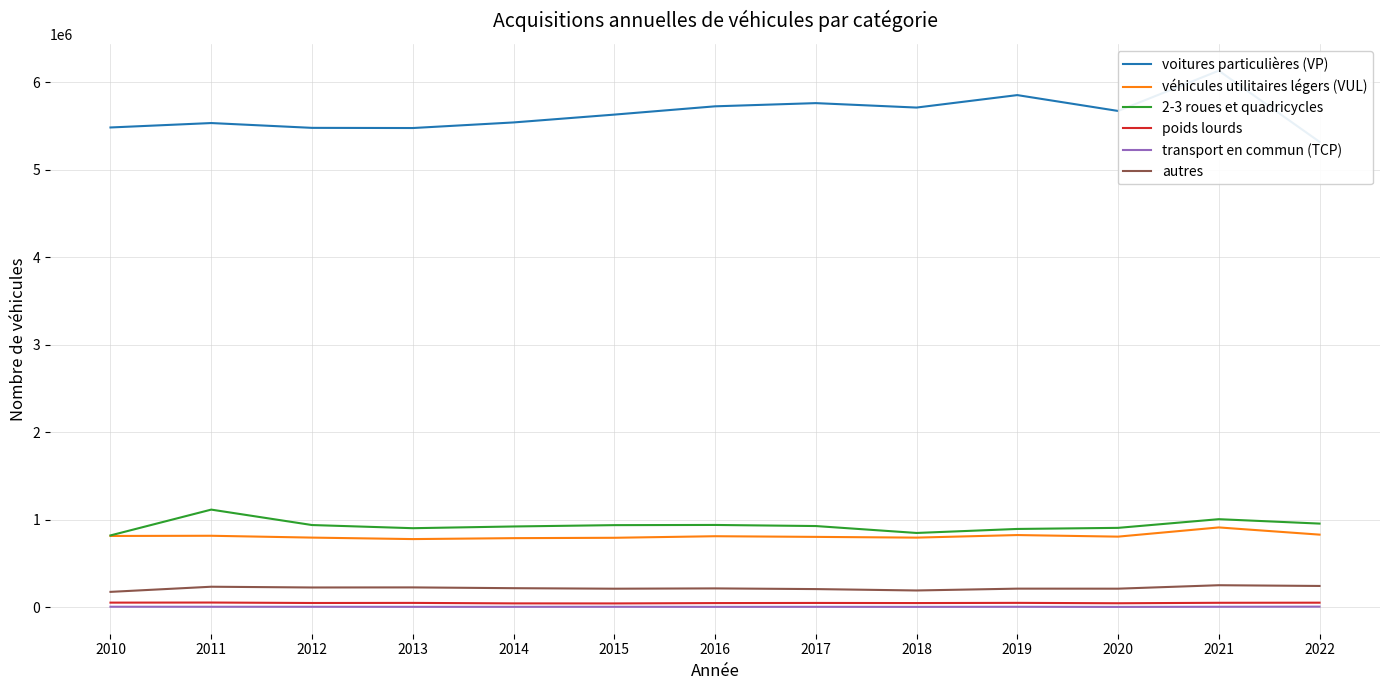

What are all the series names shown in the legend?

voitures particulières (VP), véhicules utilitaires légers (VUL), 2-3 roues et quadricycles, poids lourds, transport en commun (TCP), autres